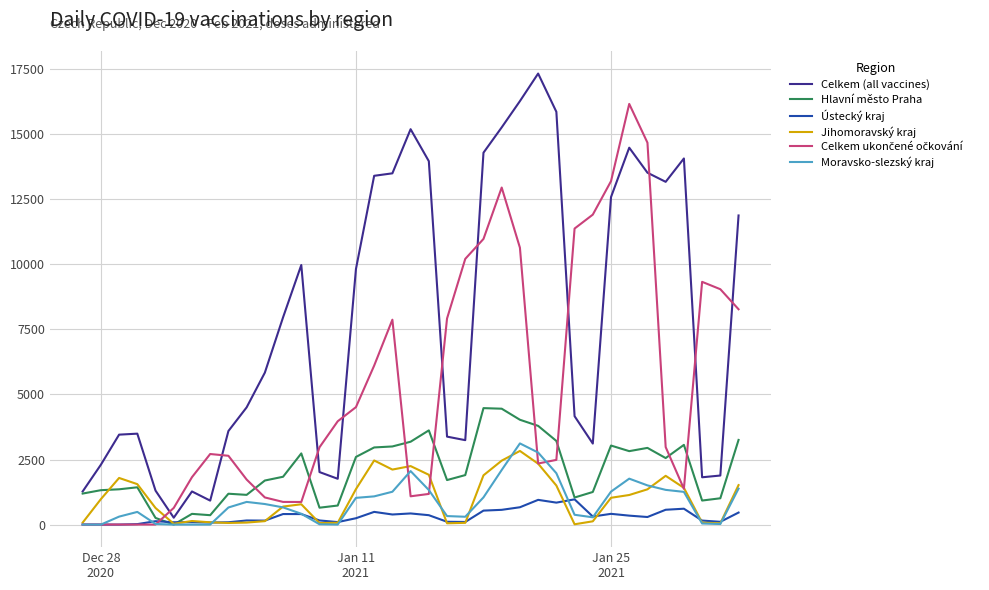

What is the maximum value shown in the chart?

17331